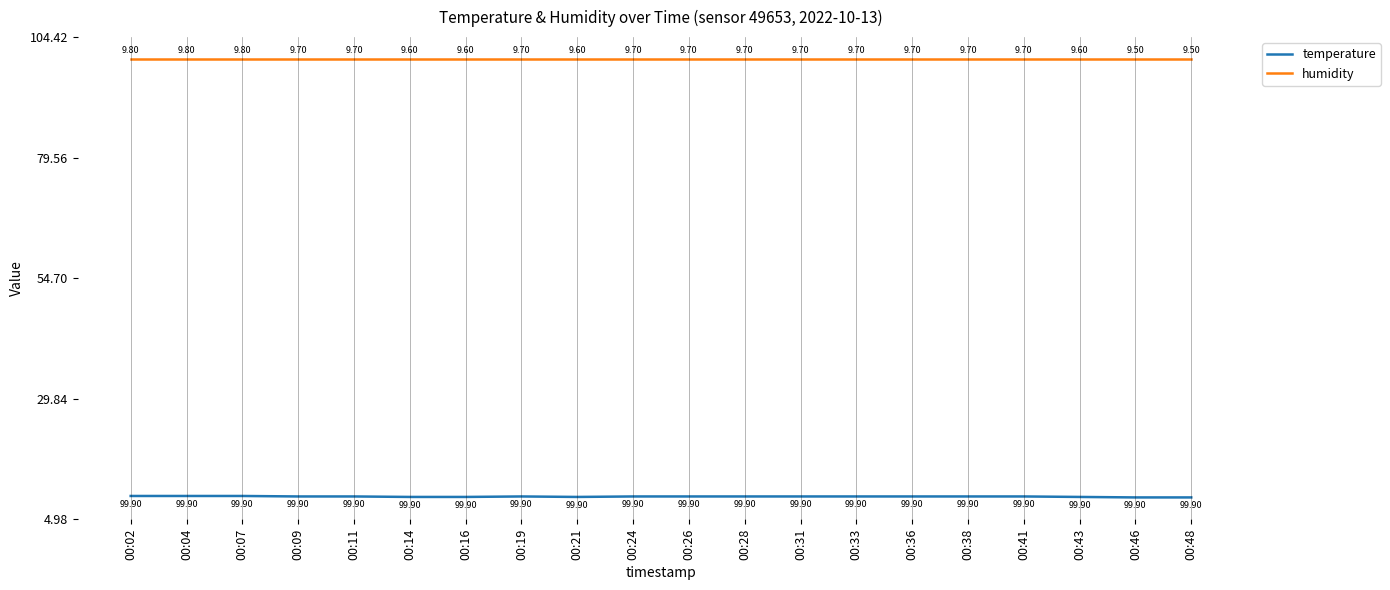

Does the chart display data point markers on the line(s)?

No